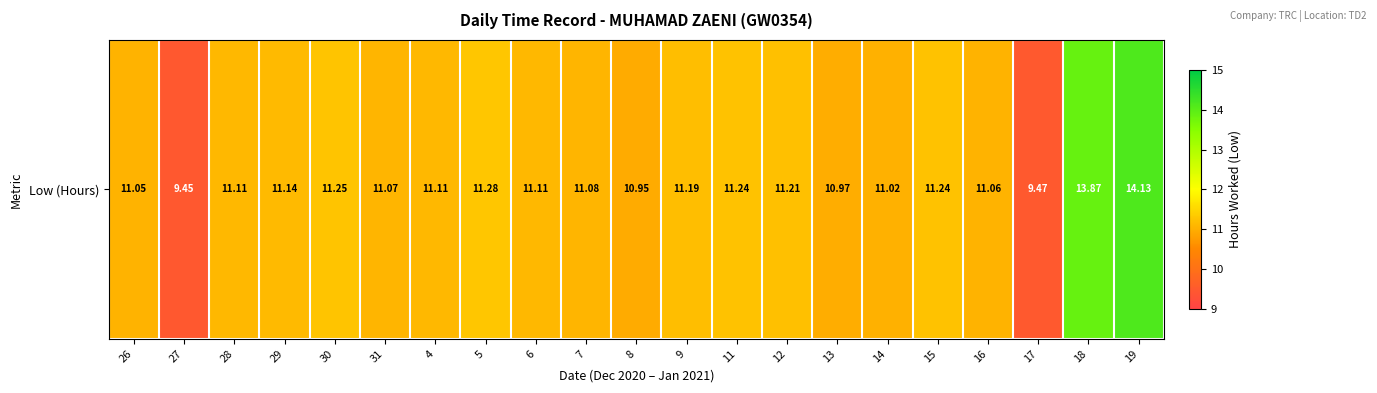

What is the ratio of the value at 9 to the value at 16?

1.0